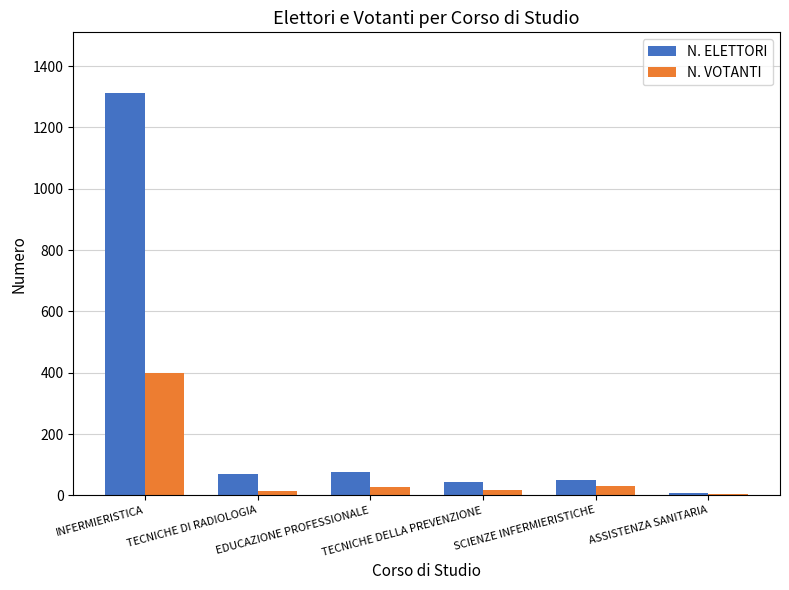

Which category has the highest value across all series?

INFERMIERISTICA